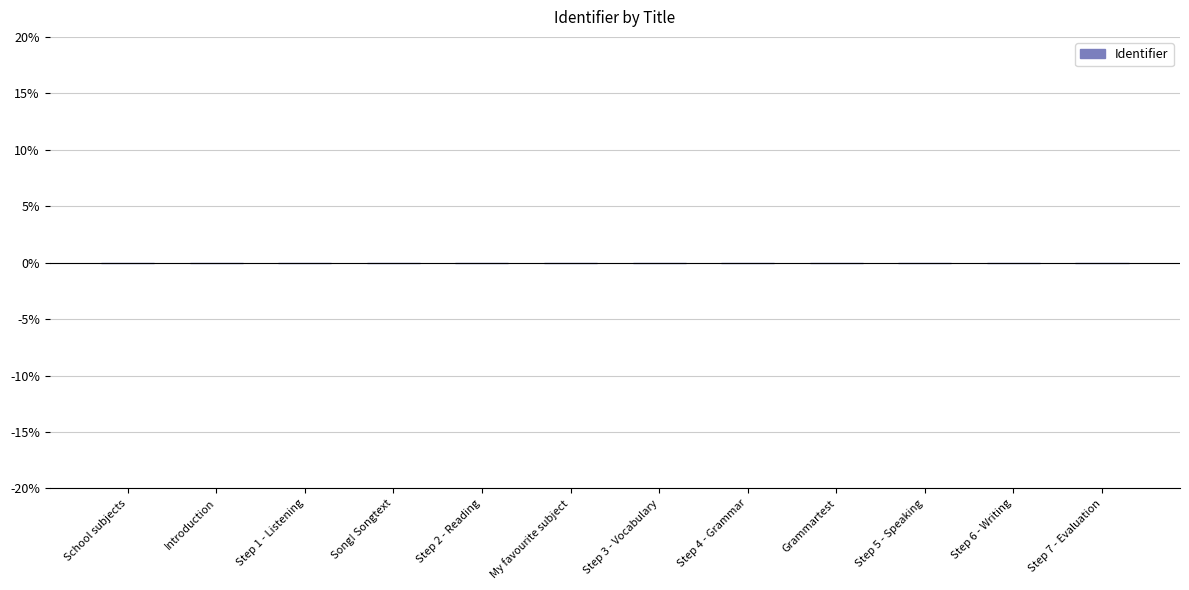

How many series are shown in this chart?

1